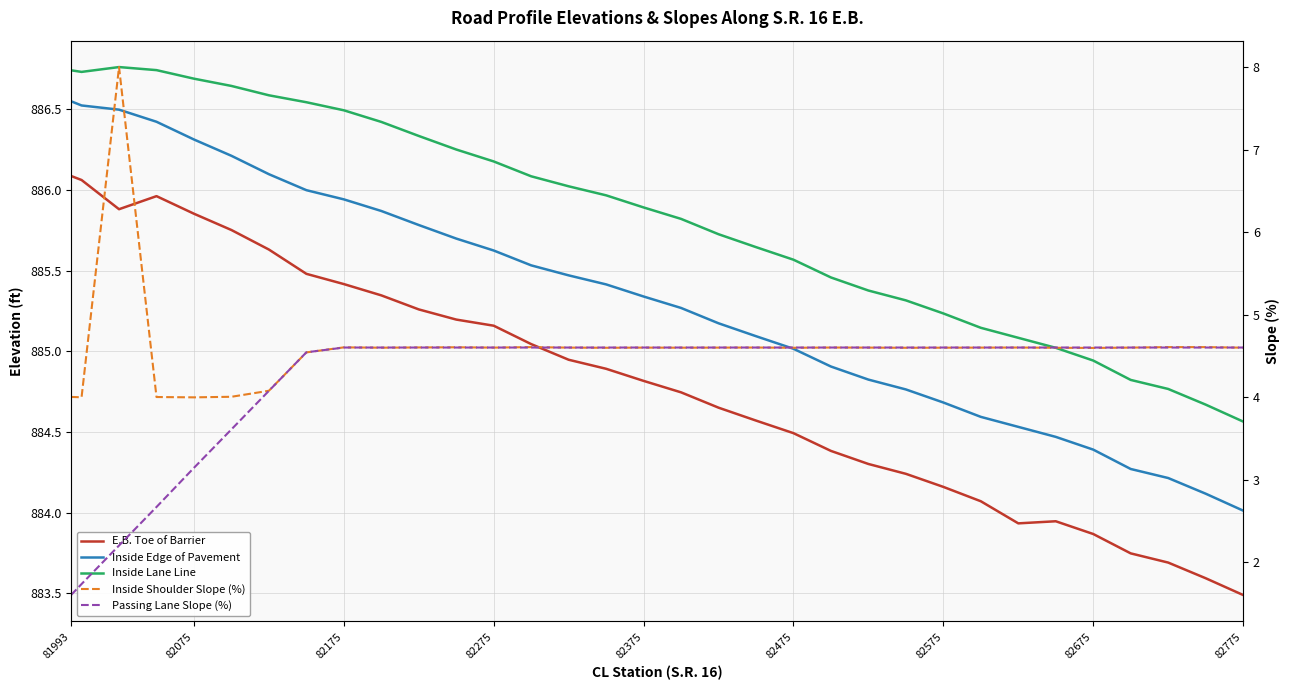

Which category has the lowest value across all series?

81993